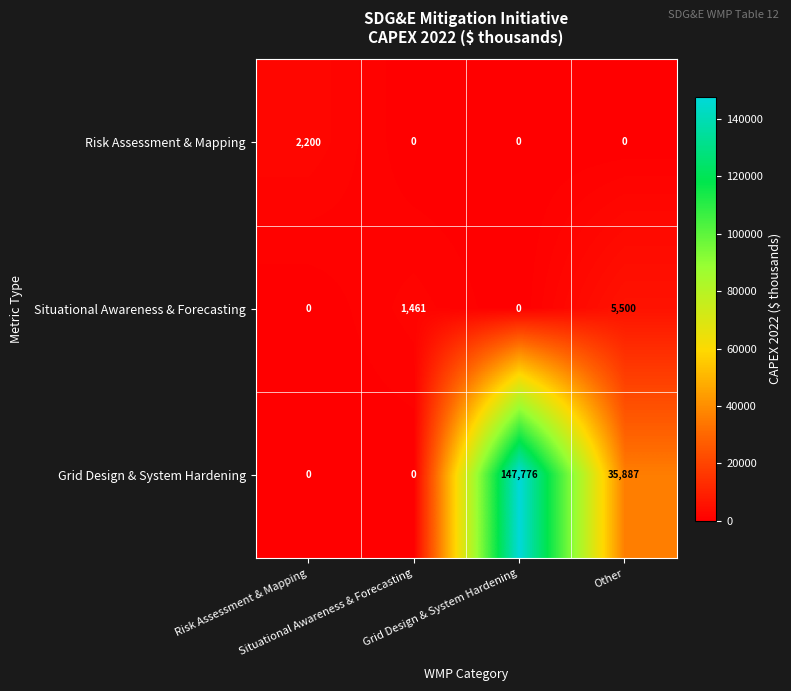

At which category is the sum across all series the highest?

Grid Design & System Hardening